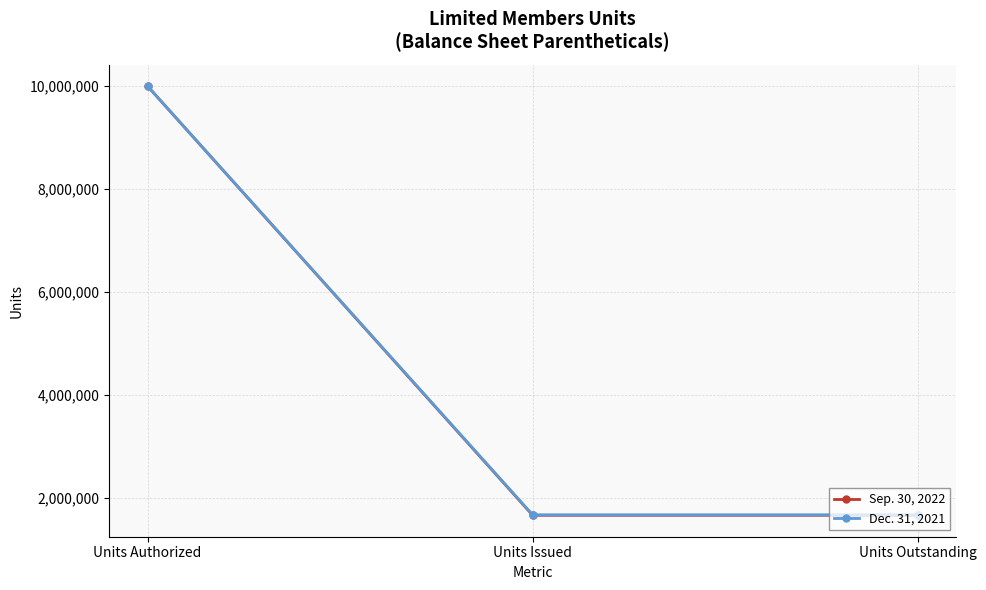

Reading left to right, transcribe all the data shown in this chart.

Sep. 30, 2022: 10000000.0	1670110.3	1670110.3
Dec. 31, 2021: 10000000.0	1678443.2	1678443.2